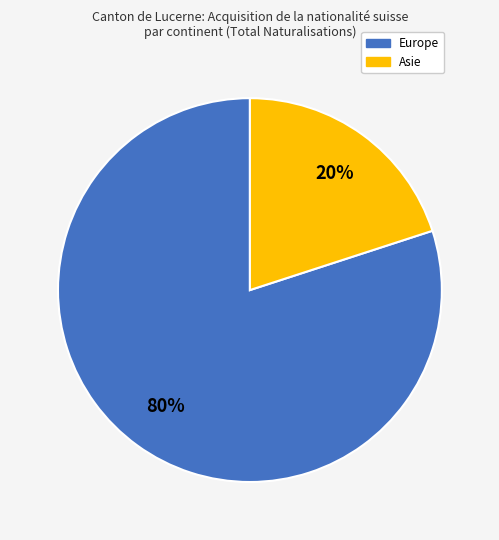

To the nearest percent, what is the difference between the largest and smallest slice percentages?

60%